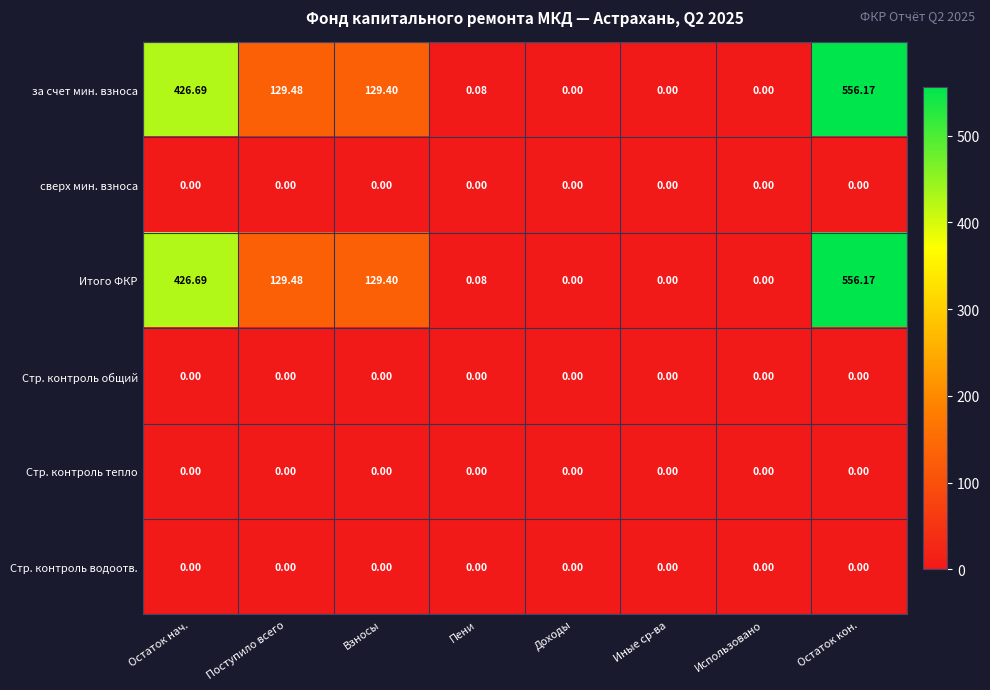

At which category does the chart reach its peak across all series?

Остаток кон.